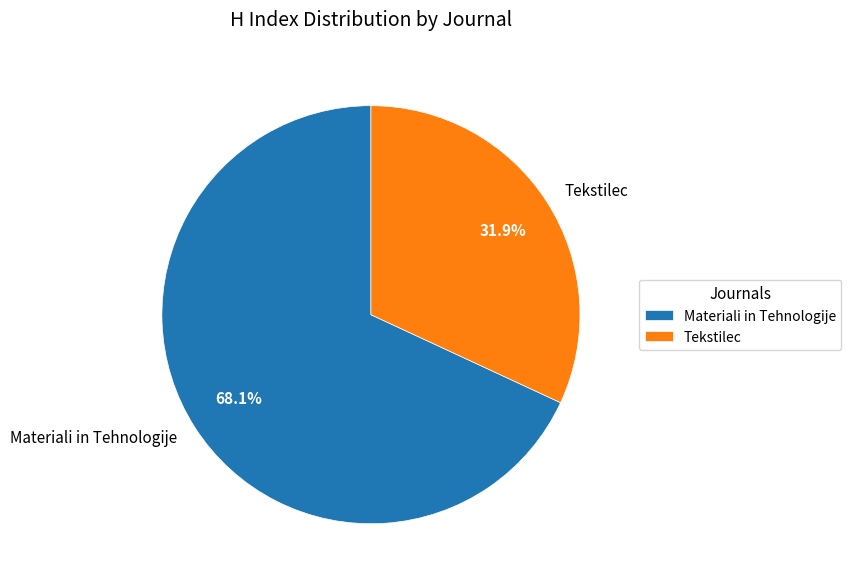

What is the largest slice in the pie chart?

Materiali in Tehnologije